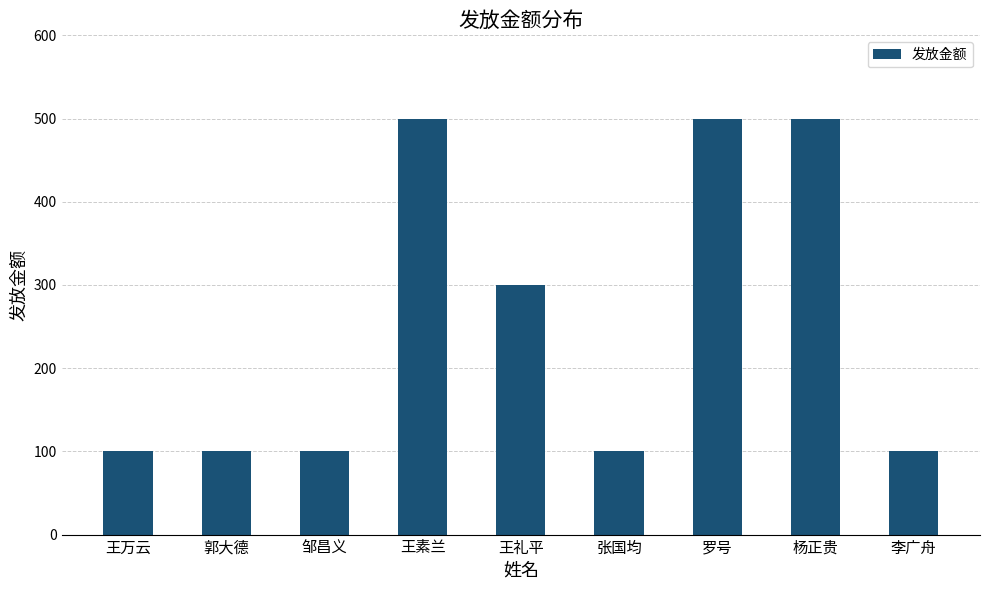

True or false: the data shows 100 at 张国均.

True